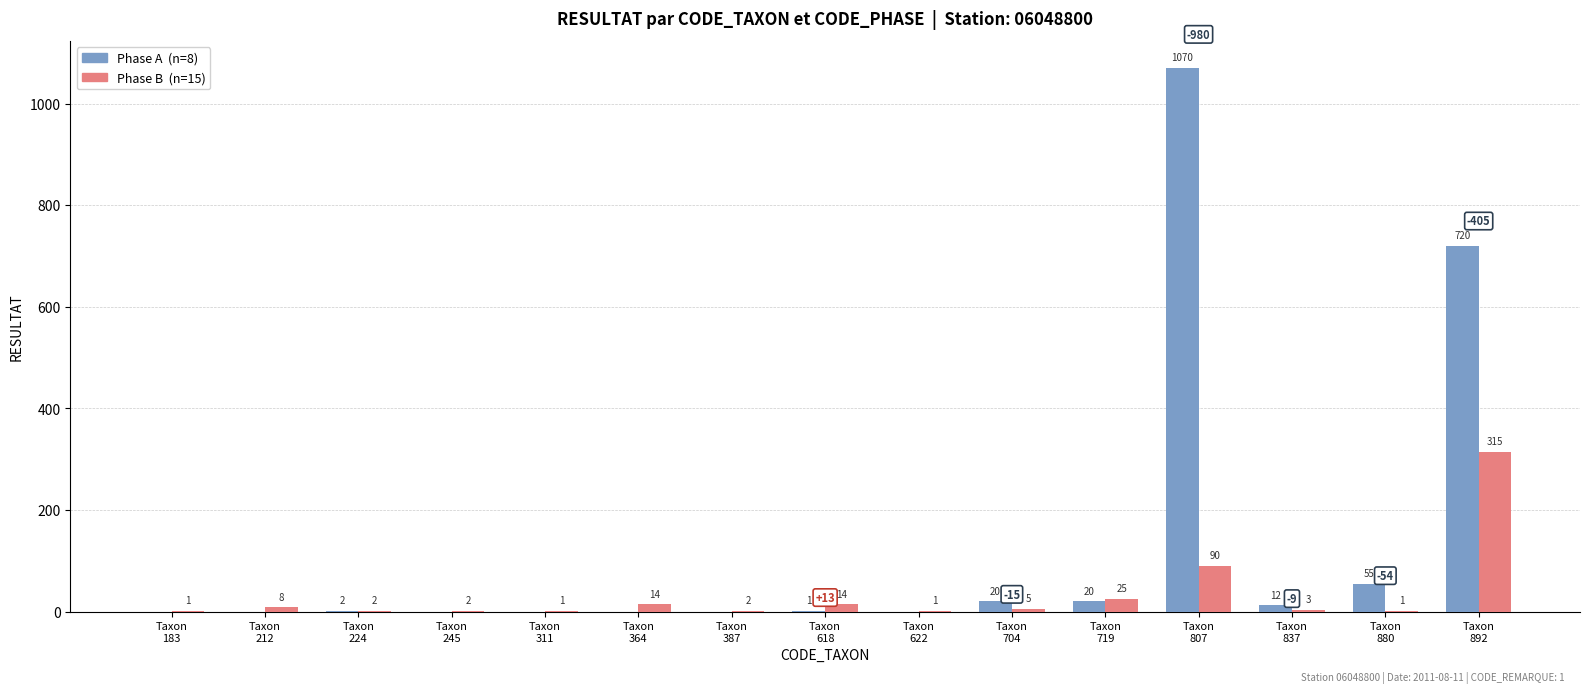

Reading left to right, transcribe all the data shown in this chart.

Phase A: 0	0	2	0	0	0	0	1	0	20	20	1070	12	55	720
Phase B: 1	8	2	2	1	14	2	14	1	5	25	90	3	1	315